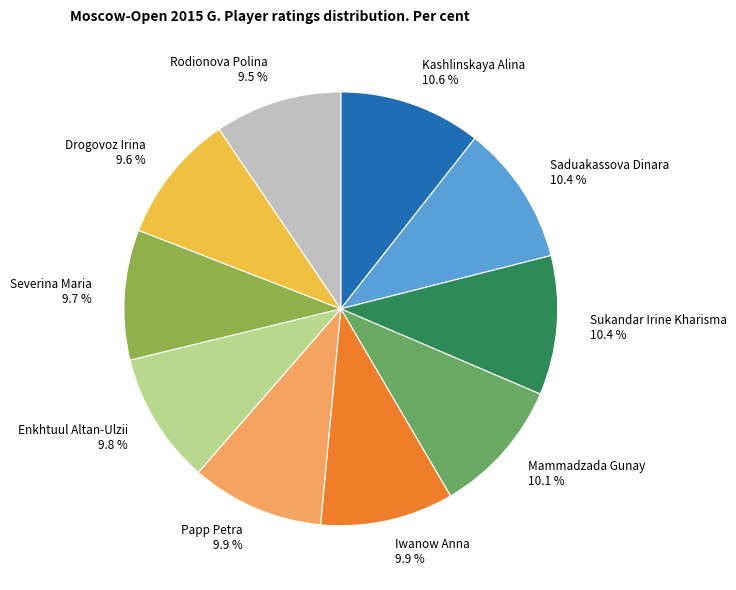

Does any single category account for the majority?

No